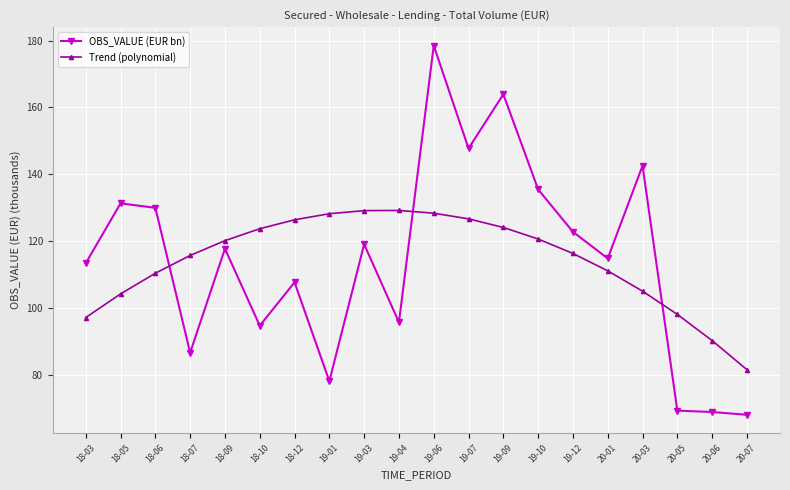

What is the difference between the maximum and minimum values in the OBS_VALUE (EUR bn) series?

110.5